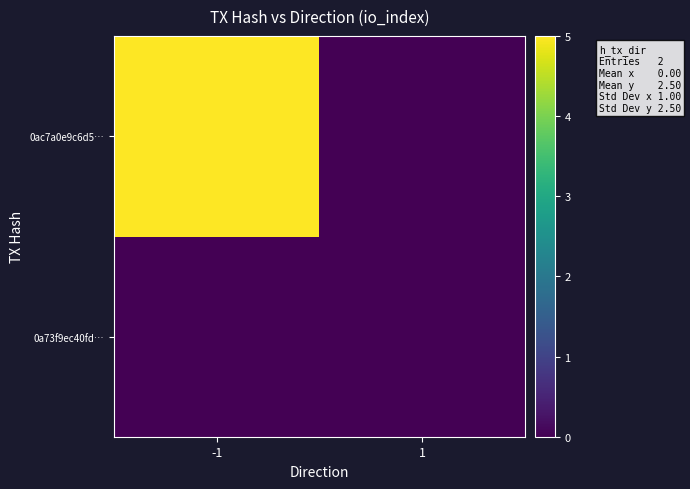

At which category is the sum across all series the highest?

-1